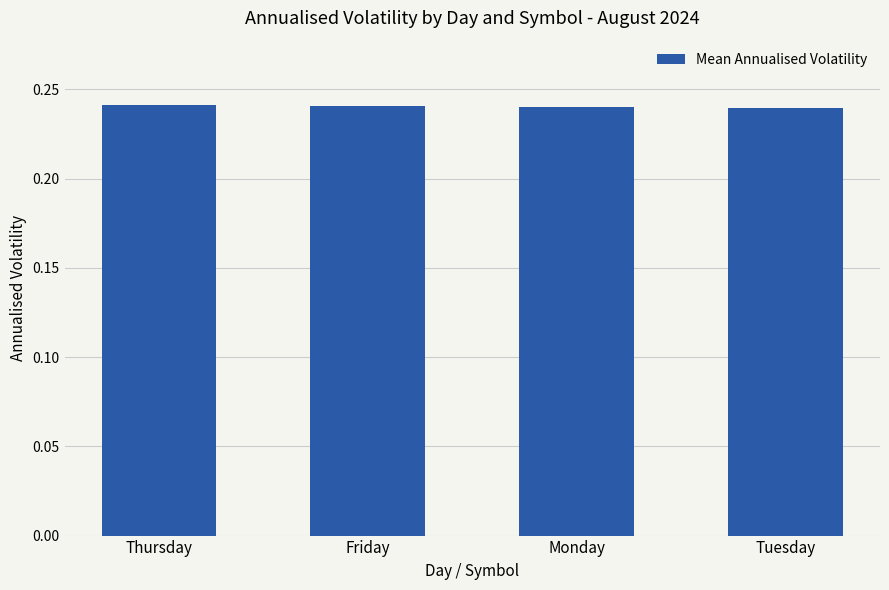

What is the label of the 1st bar from the left?

Thursday